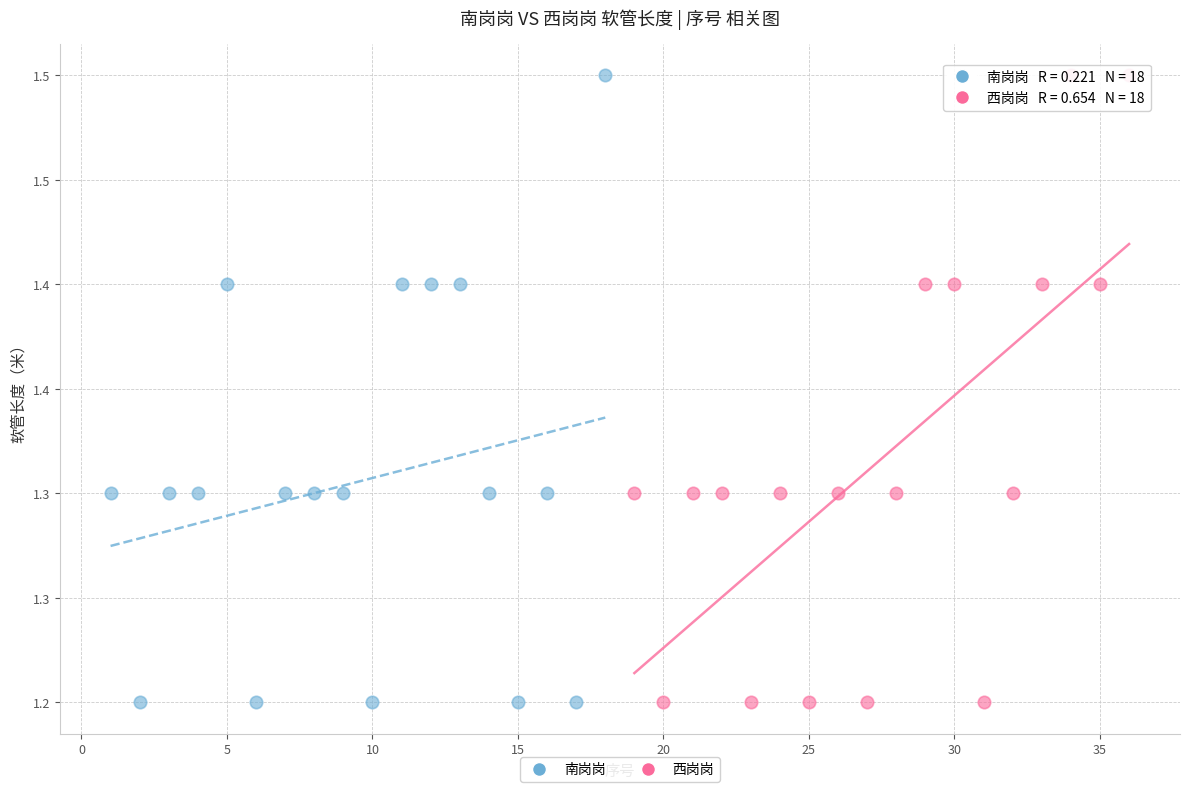

What are all the series names shown in the legend?

南岗岗, 西岗岗